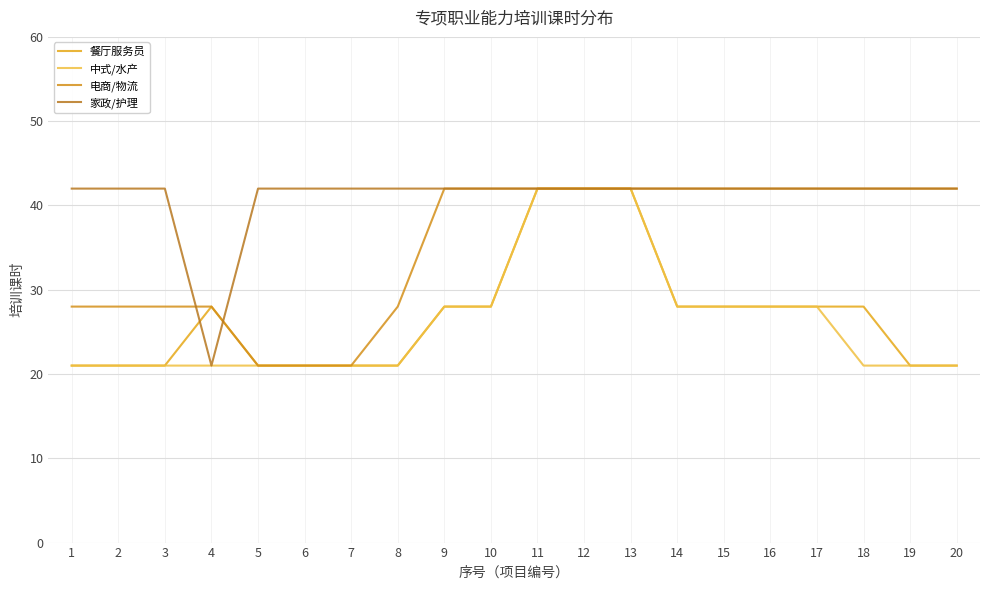

Is this an area chart (filled region under the line)?

No